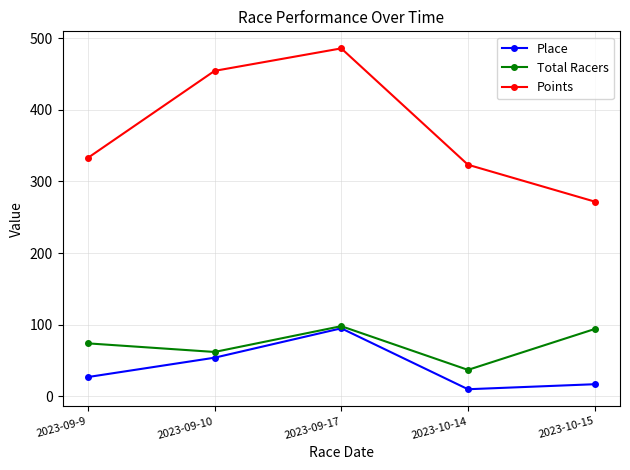

The value of Points at 2023-09-10 is 251.9. True or false?

False